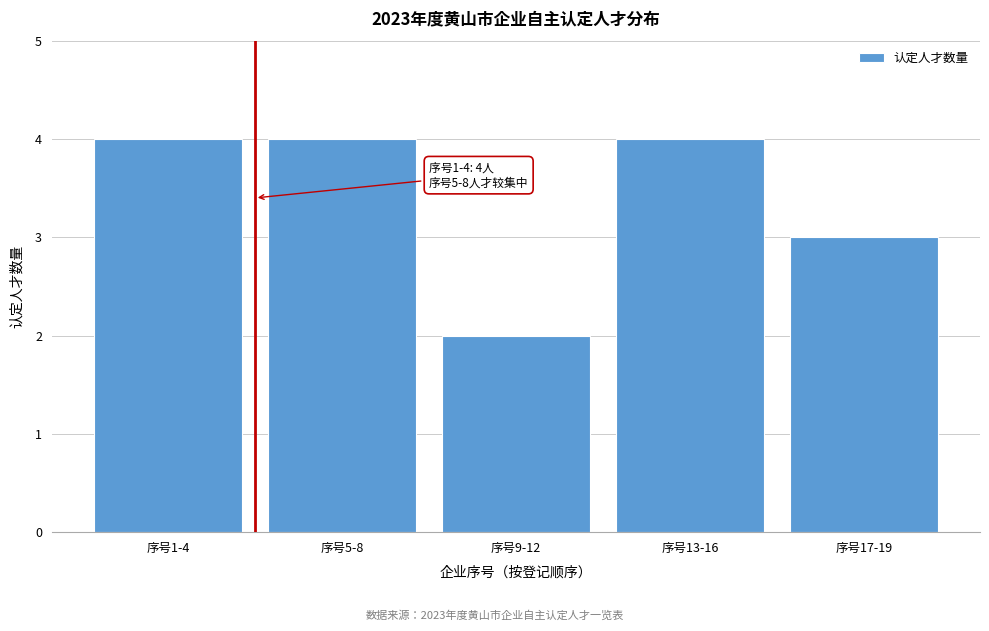

Reading right to left, extract all data points from this chart.

序号17-19=3	序号13-16=4	序号9-12=2	序号5-8=4	序号1-4=4